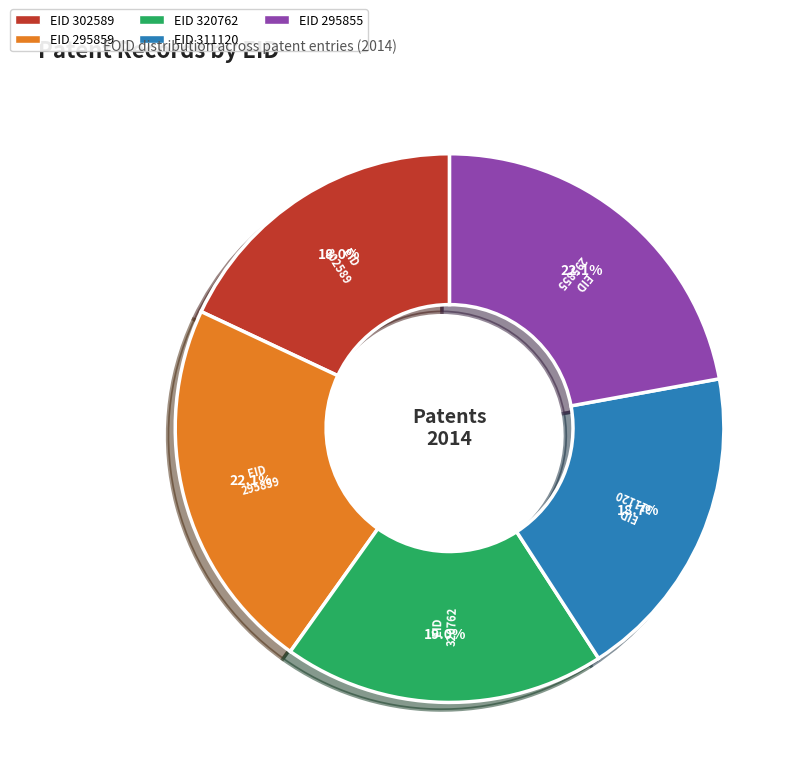

Approximately how many times larger is the value at EID 295859 compared to EID 295855?

1.0